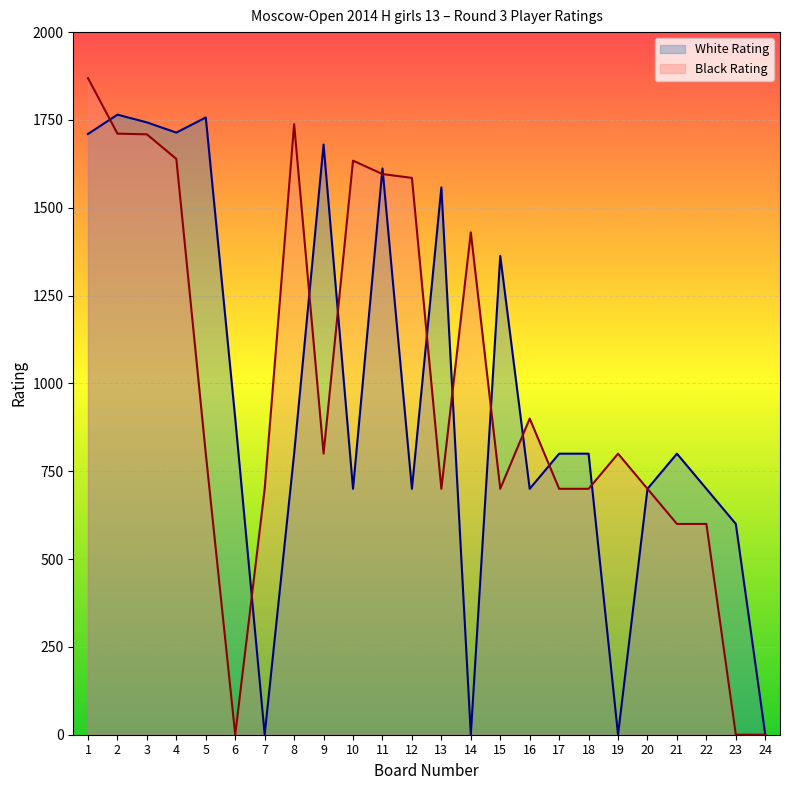

Between 12 and 13, which is larger?

13